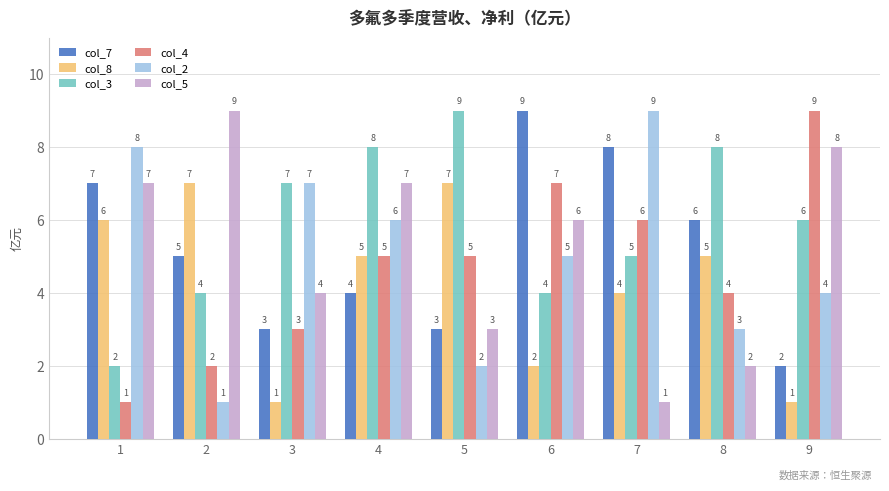

Reading left to right, transcribe all the data shown in this chart.

col_7: 1=7	2=5	3=3	4=4	5=3	6=9	7=8	8=6	9=2
col_8: 1=6	2=7	3=1	4=5	5=7	6=2	7=4	8=5	9=1
col_3: 1=2	2=4	3=7	4=8	5=9	6=4	7=5	8=8	9=6
col_4: 1=1	2=2	3=3	4=5	5=5	6=7	7=6	8=4	9=9
col_2: 1=8	2=1	3=7	4=6	5=2	6=5	7=9	8=3	9=4
col_5: 1=7	2=9	3=4	4=7	5=3	6=6	7=1	8=2	9=8